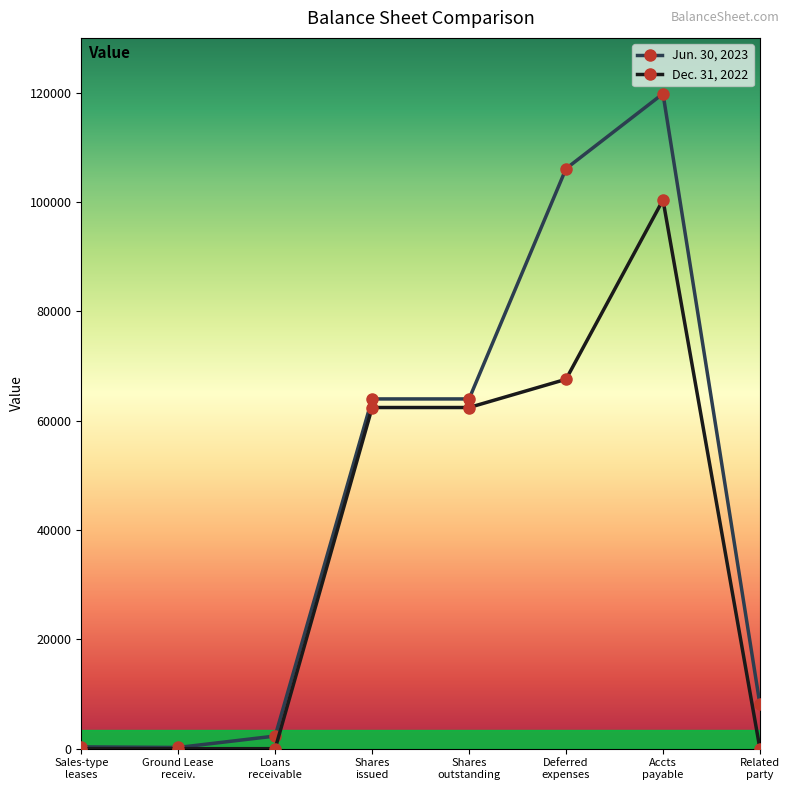

Which series has the widest spread of values?

Jun. 30, 2023